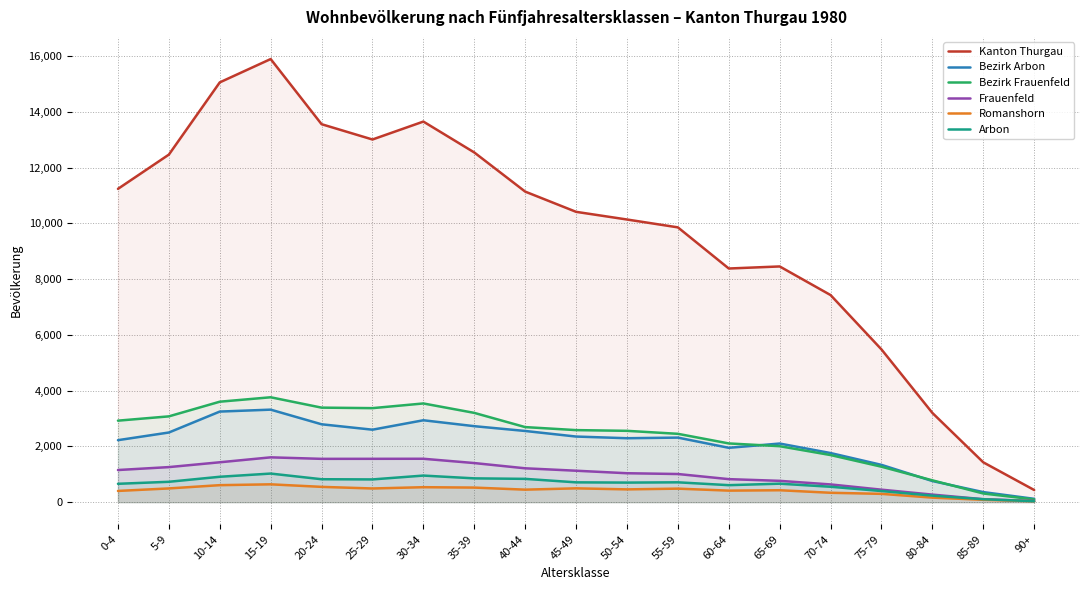

At which label is Frauenfeld closest to 825?

60-64